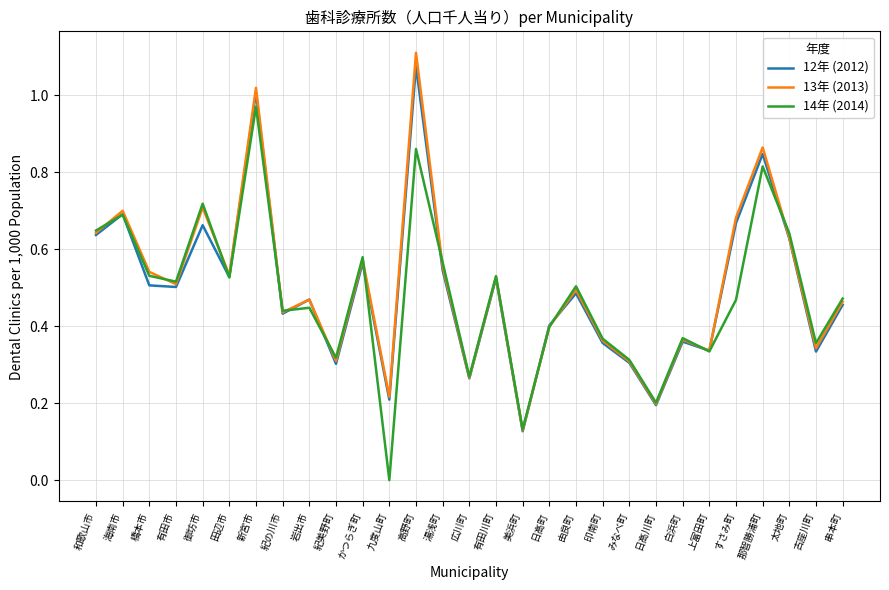

True or false: 12年 (2012) and 14年 (2014) intersect in this chart.

True